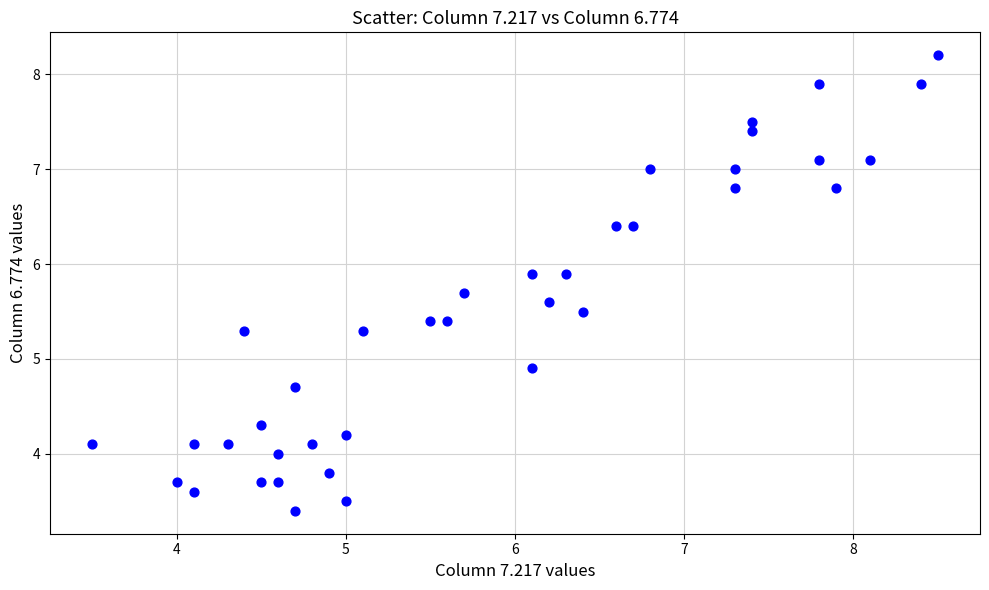

What is the range of X values (max minus min)?

5.0